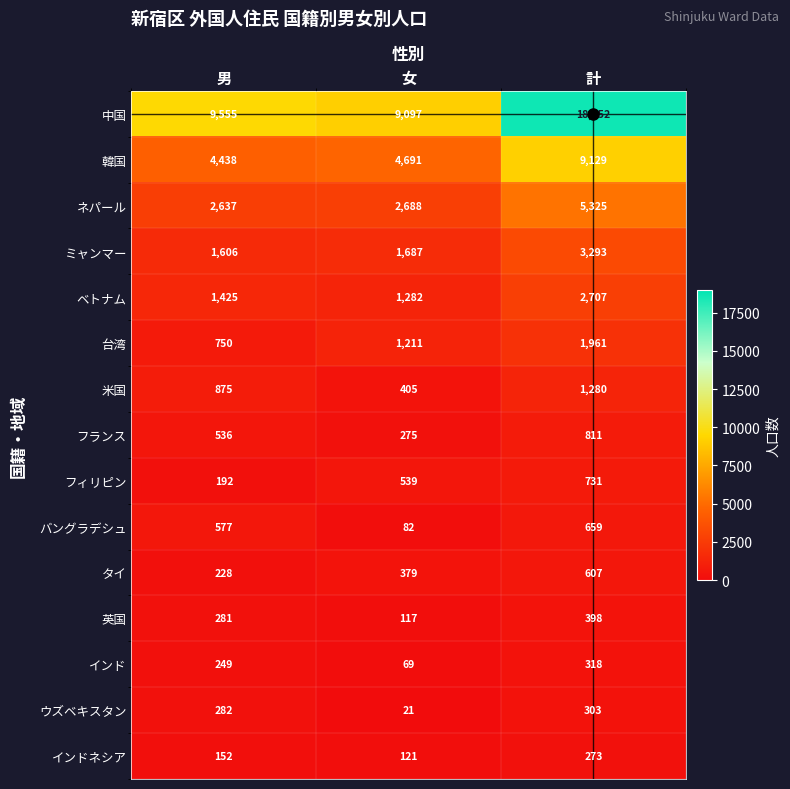

The 米国 series shows 263 at 女. True or false?

False